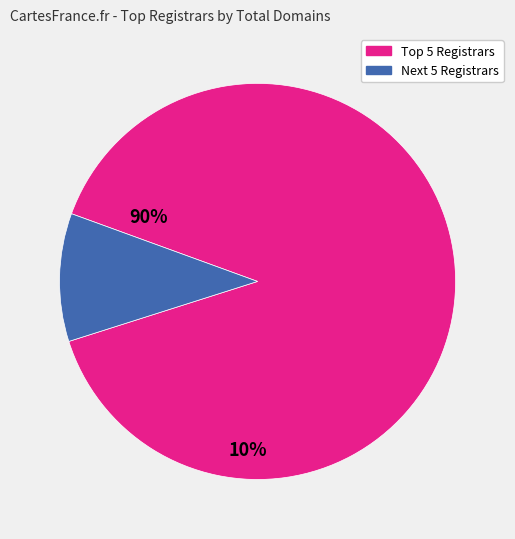

Does any single category account for the majority?

Yes